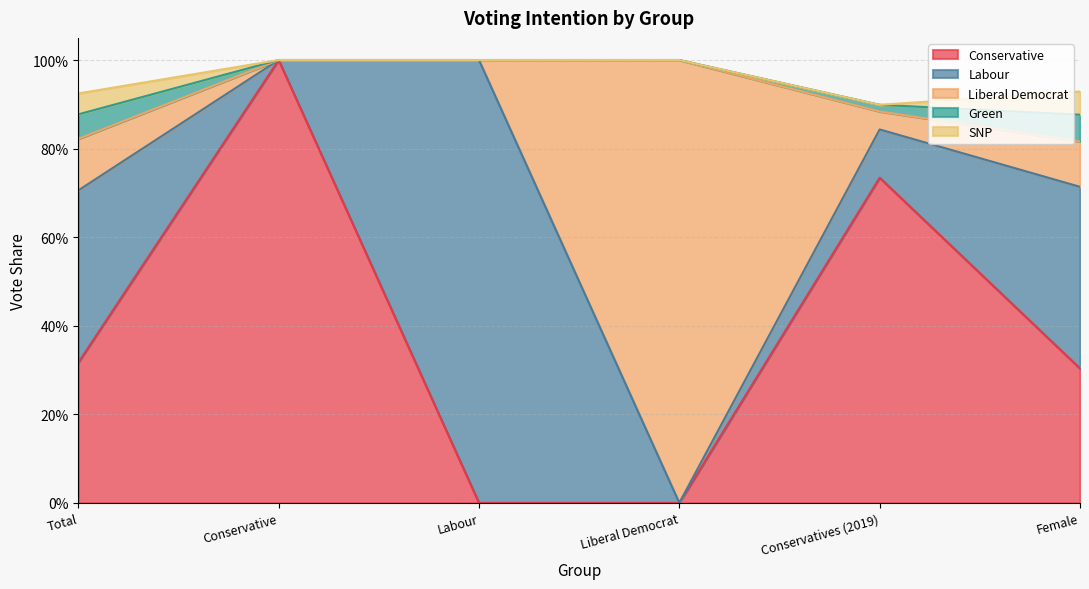

List the labels in order of Labour value, smallest first.

Conservative, Liberal Democrat, Conservatives (2019), Total, Female, Labour